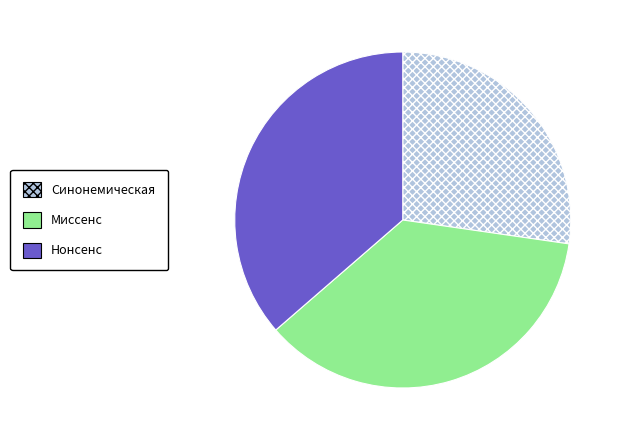

True or false: Миссенс accounts for 50% of the total.

False